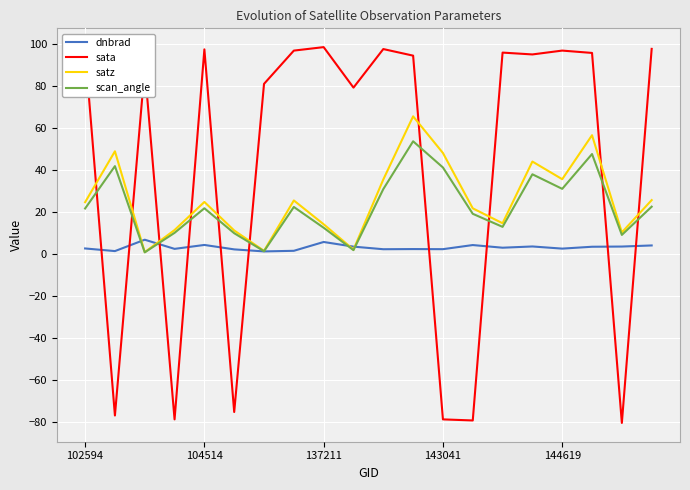

Which series has the largest total across all categories?

sata